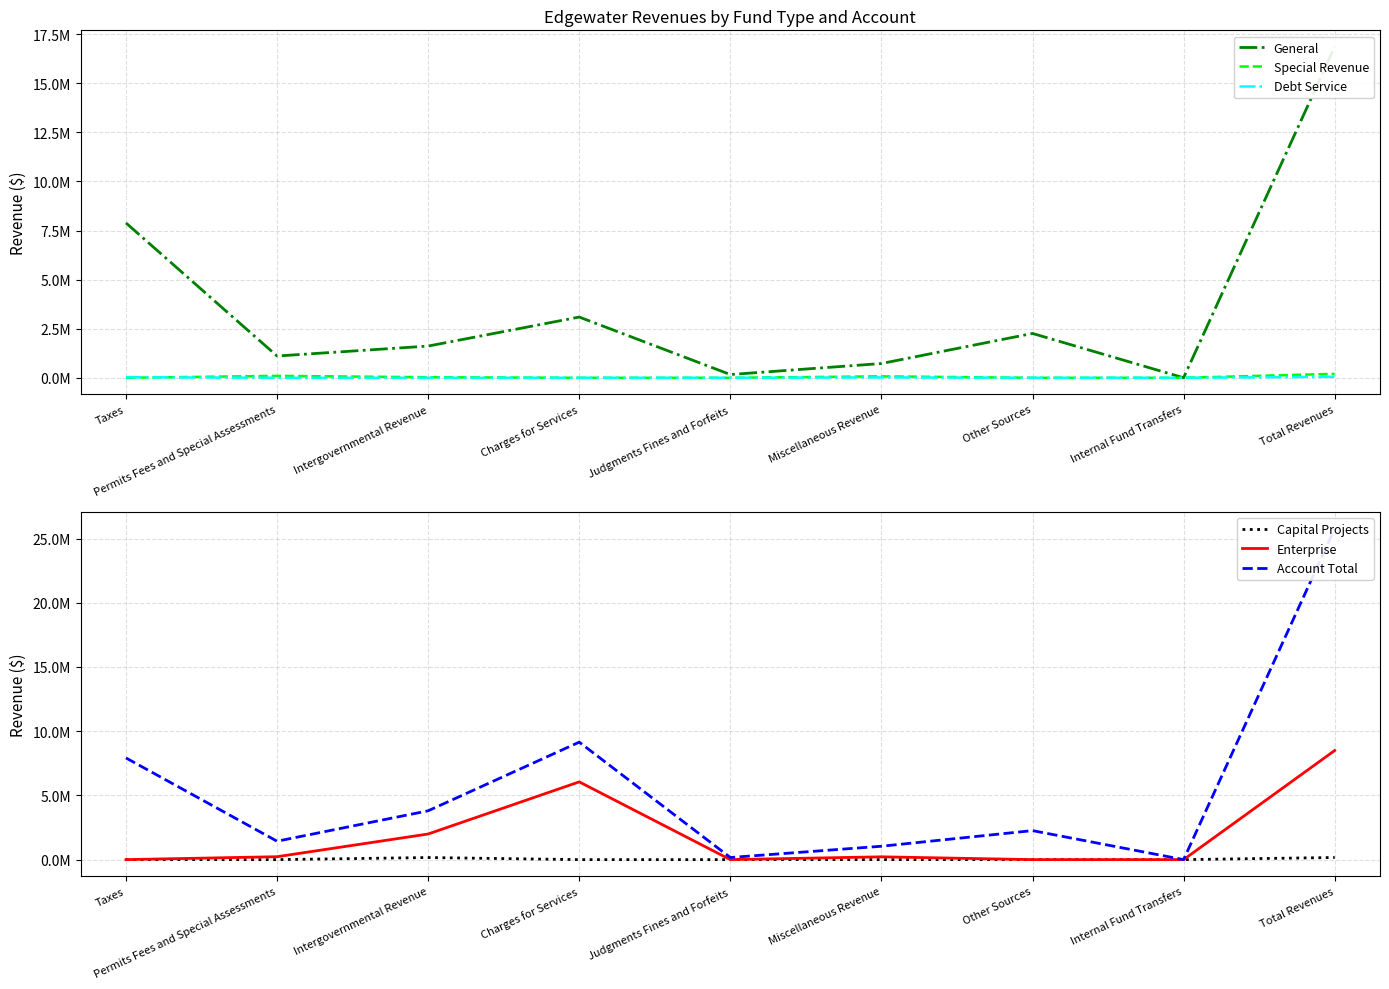

What is the label of the 7th point from the right?

Intergovernmental Revenue